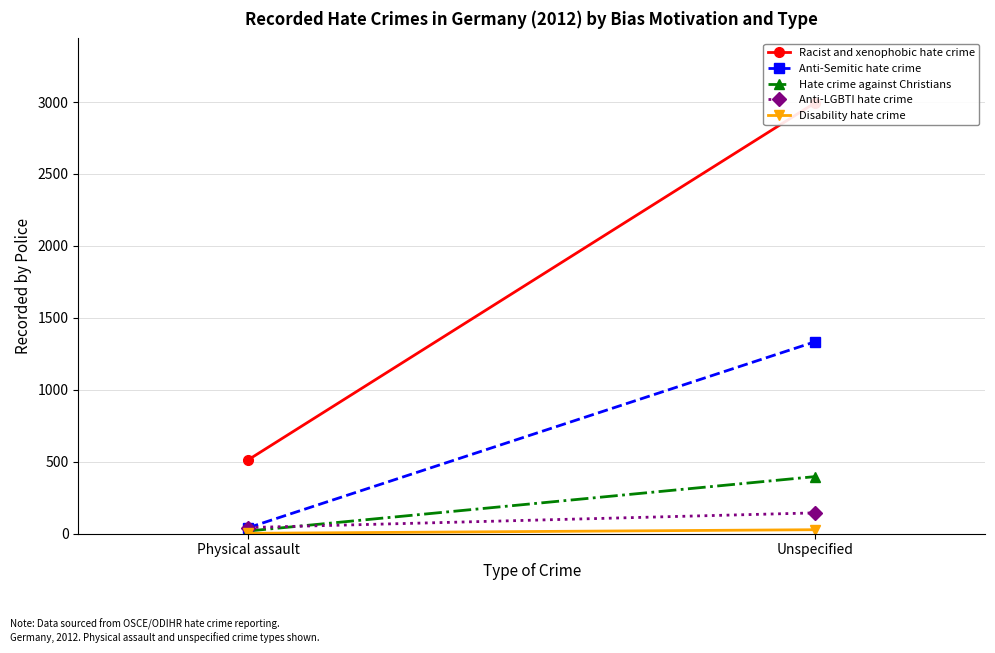

Rank the series by their maximum value, from highest to lowest.

Racist and xenophobic hate crime, Anti-Semitic hate crime, Hate crime against Christians, Anti-LGBTI hate crime, Disability hate crime